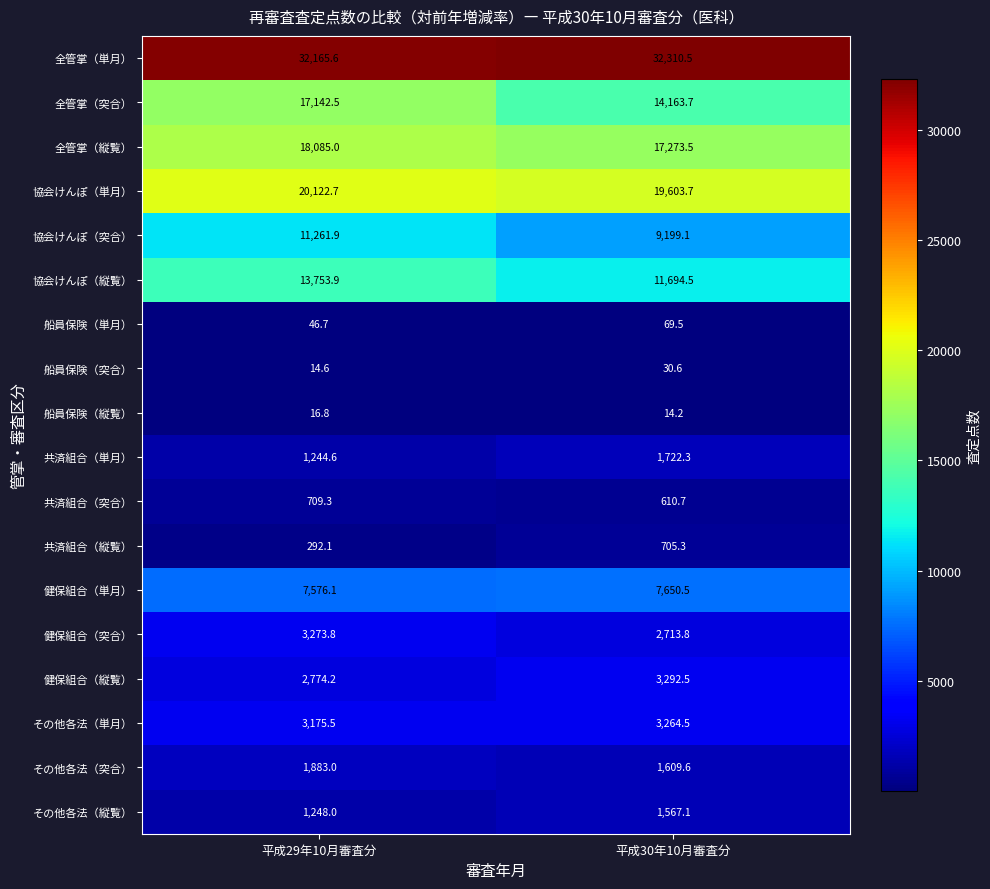

What is the total value across all series at 平成30年10月審査分?

127495.6